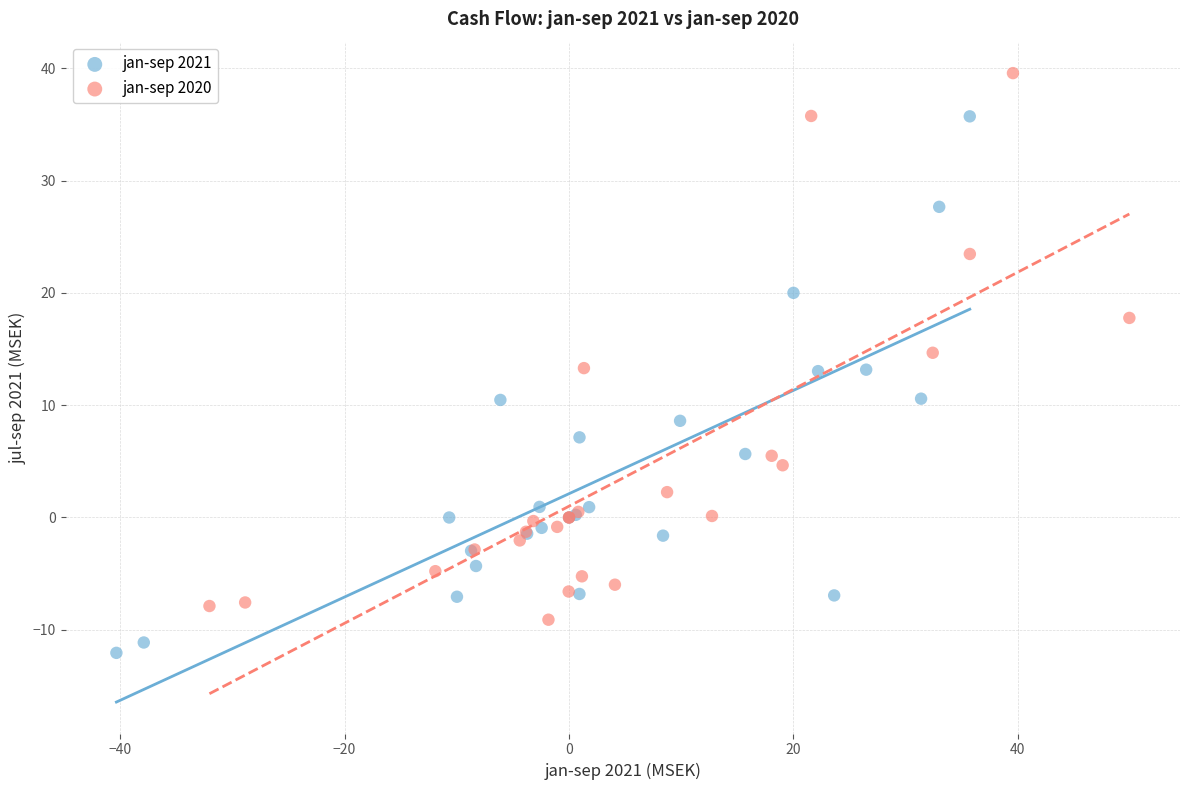

What are all the series names shown in the legend?

jan-sep 2021, jan-sep 2020